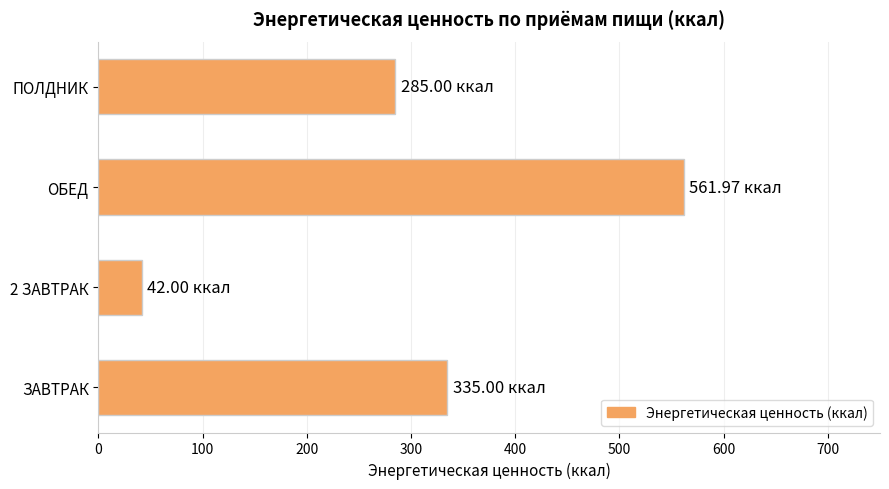

Rank the categories by value from lowest to highest.

2 ЗАВТРАК, ПОЛДНИК, ЗАВТРАК, ОБЕД